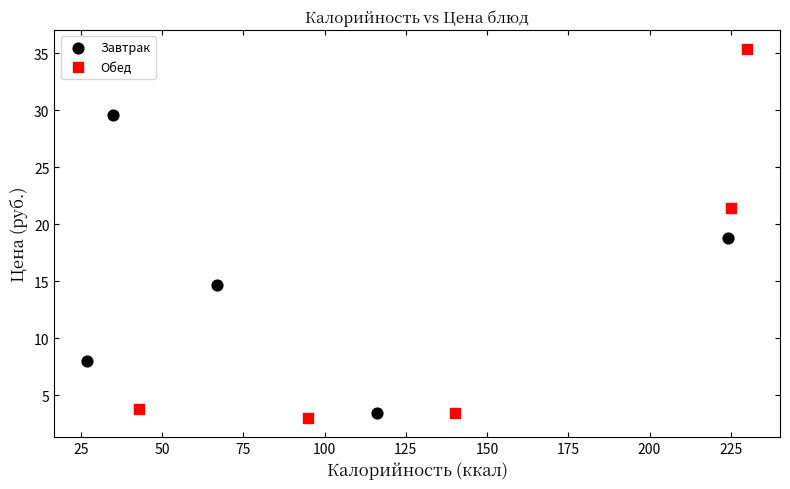

Which series reaches the maximum Y coordinate?

Обед